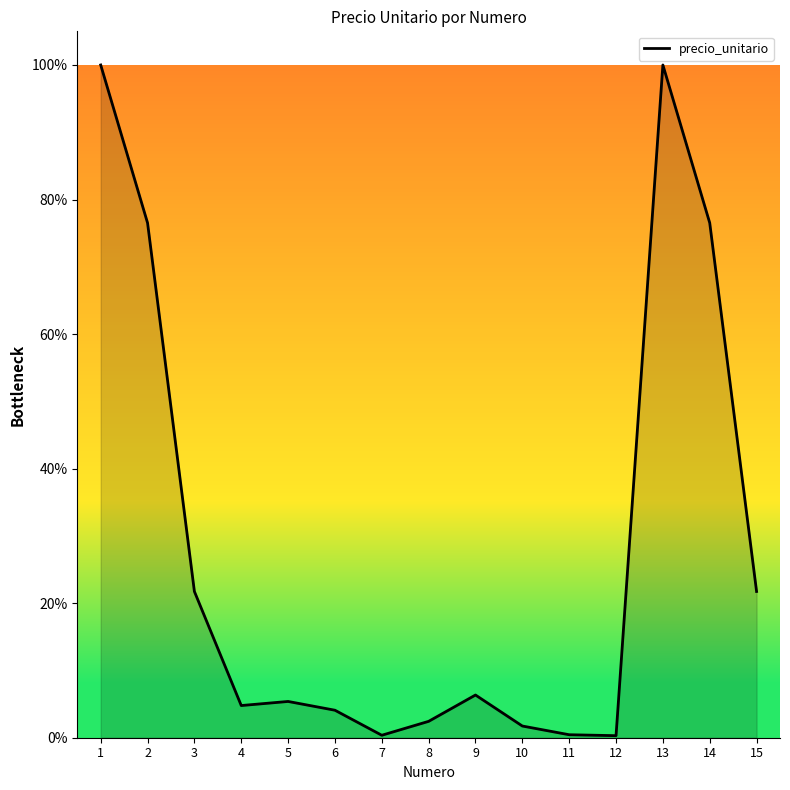

What is the value of the 15th point from the left?

0.2